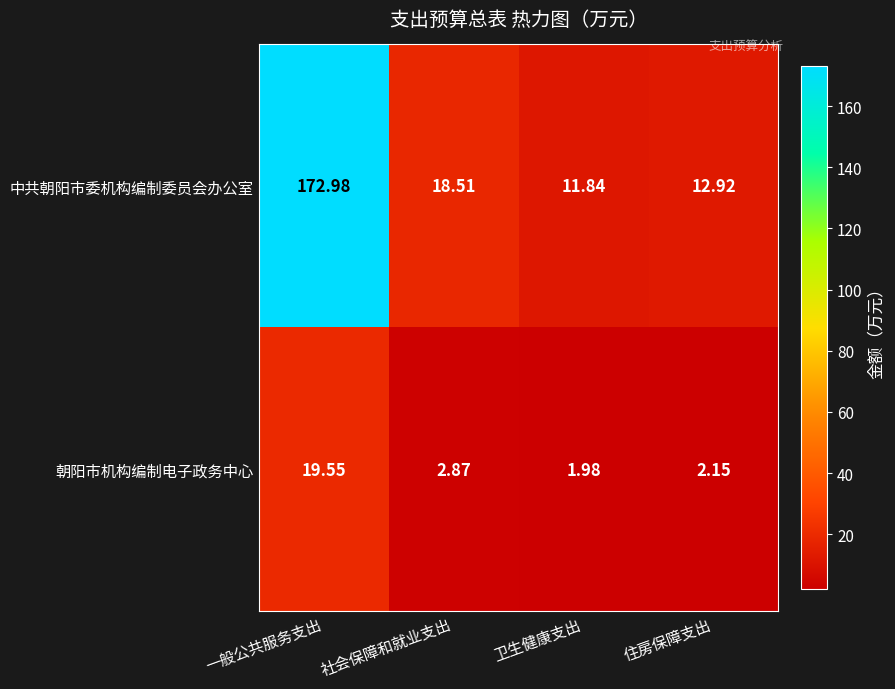

Which category has the lowest value across all series?

卫生健康支出